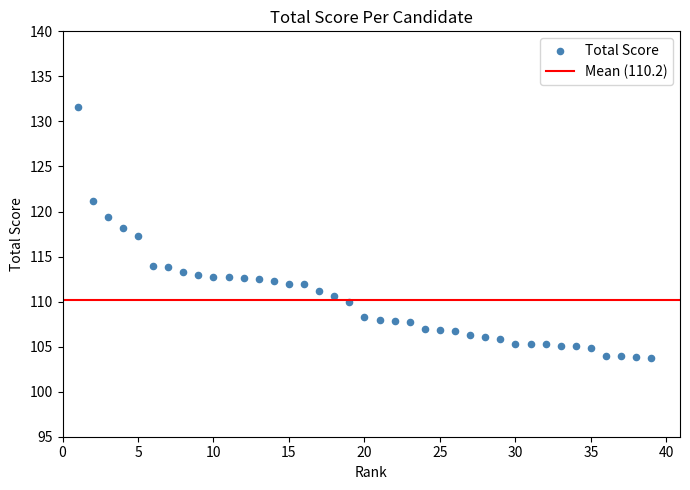

What is the range of Y values (max minus min)?

27.9